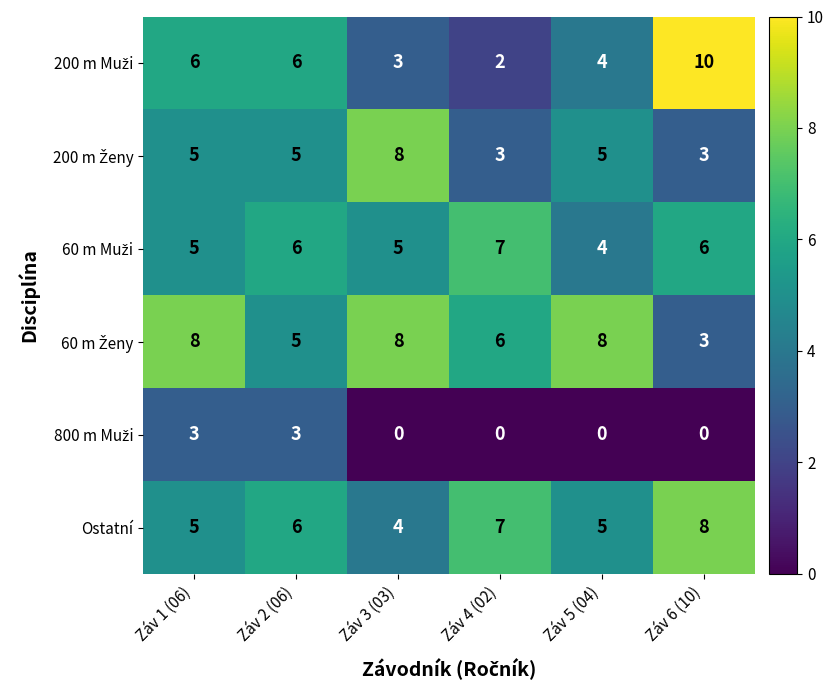

At which label is Ostatní closest to 6?

Záv 2 (06)